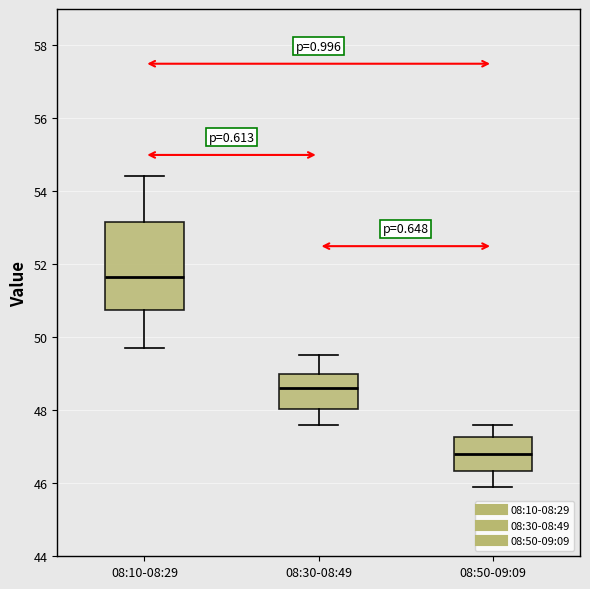

Reading left to right, transcribe this box plot: for each box, give where its median line is, the range the box spans, and where its two whiskers end, as read against the y-axis. The values are not printed on the chart, so give them approximately, as read against the axis.

08:10-08:29: median 51.6, box 50.8 to 53.2, whiskers 49.8 to 54.4
08:30-08:49: median 48.6, box 48.0 to 49.0, whiskers 47.6 to 49.6
08:50-09:09: median 46.8, box 46.4 to 47.2, whiskers 46.0 to 47.6